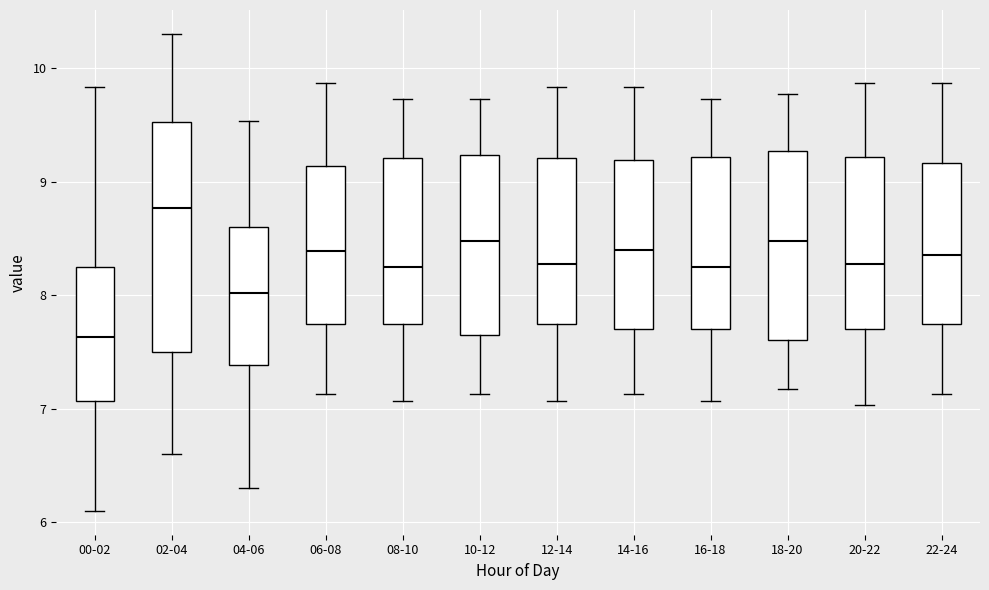

Where is the upper edge of the box for 10-12 on the y-axis? The values are not printed on the chart, so give them approximately, as read against the axis.

9.2